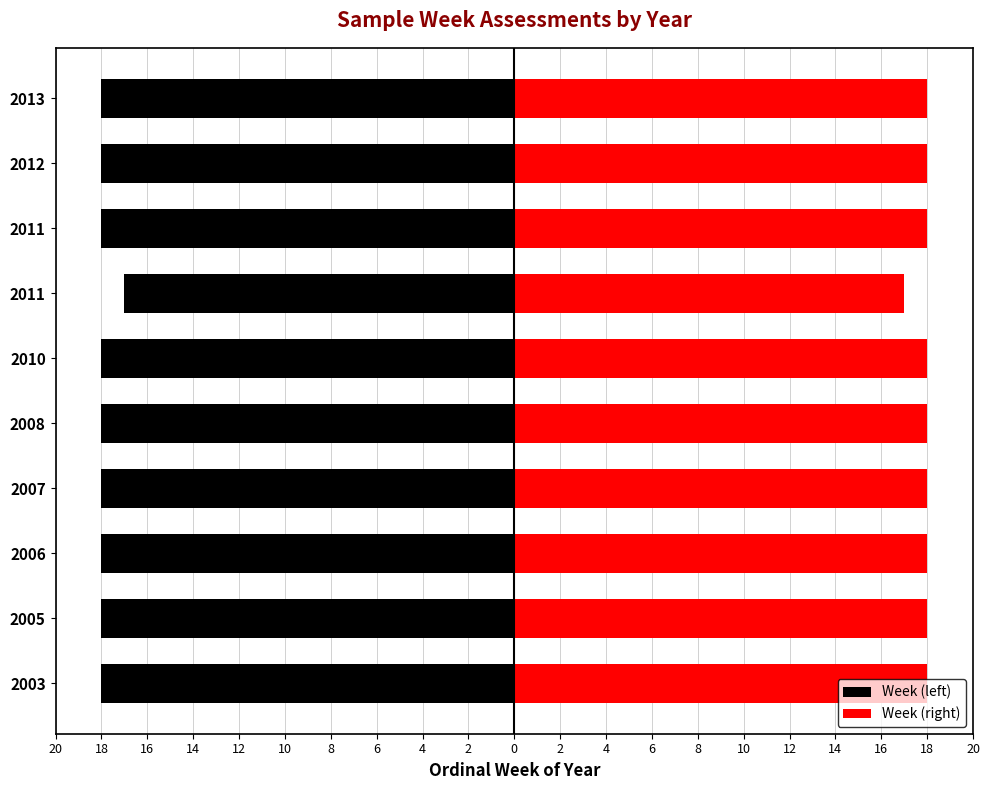

At how many categories does at least one series exceed -10?

10